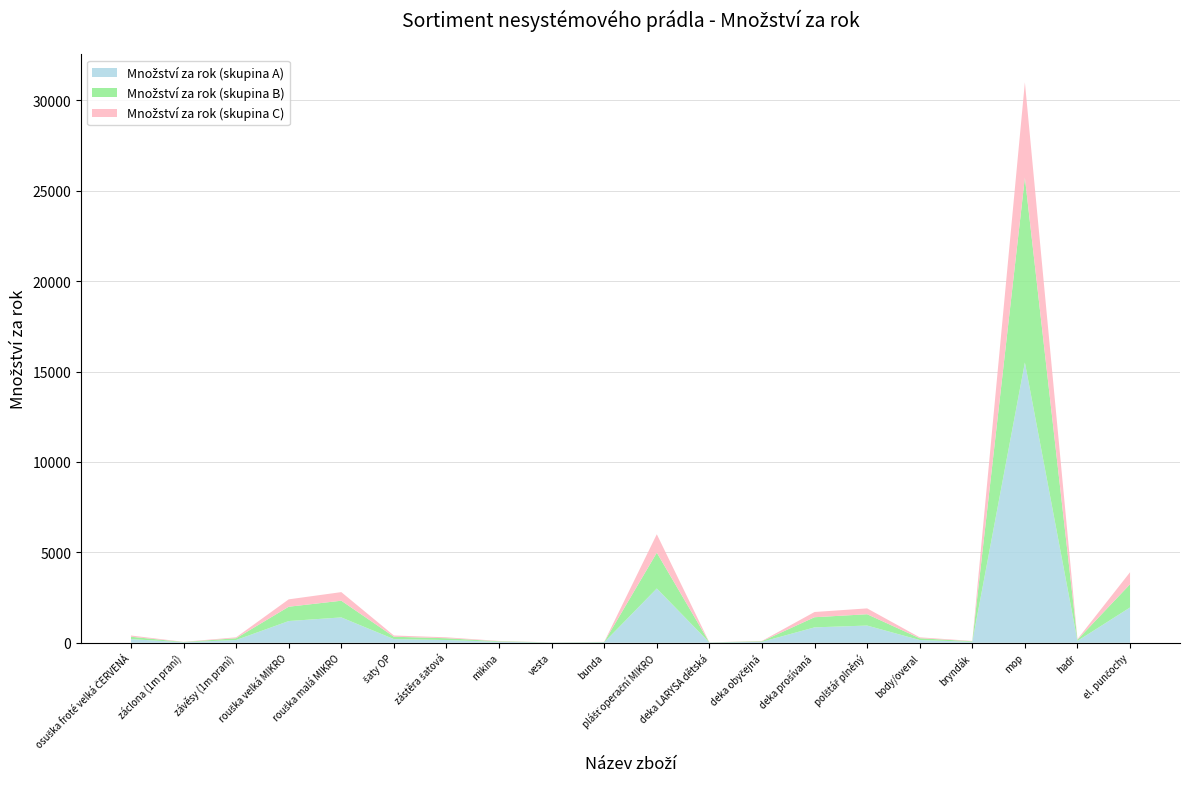

At which category is the sum across all series the highest?

mop